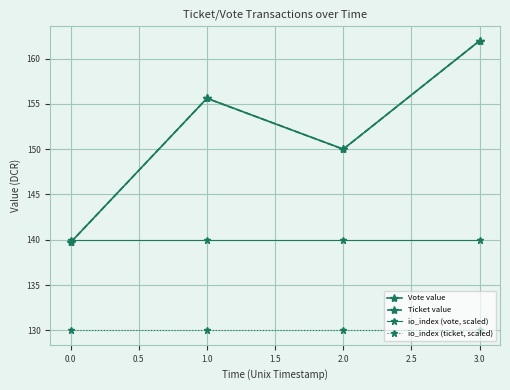

True or false: Vote value and io_index (ticket, scaled) cross at least once.

False